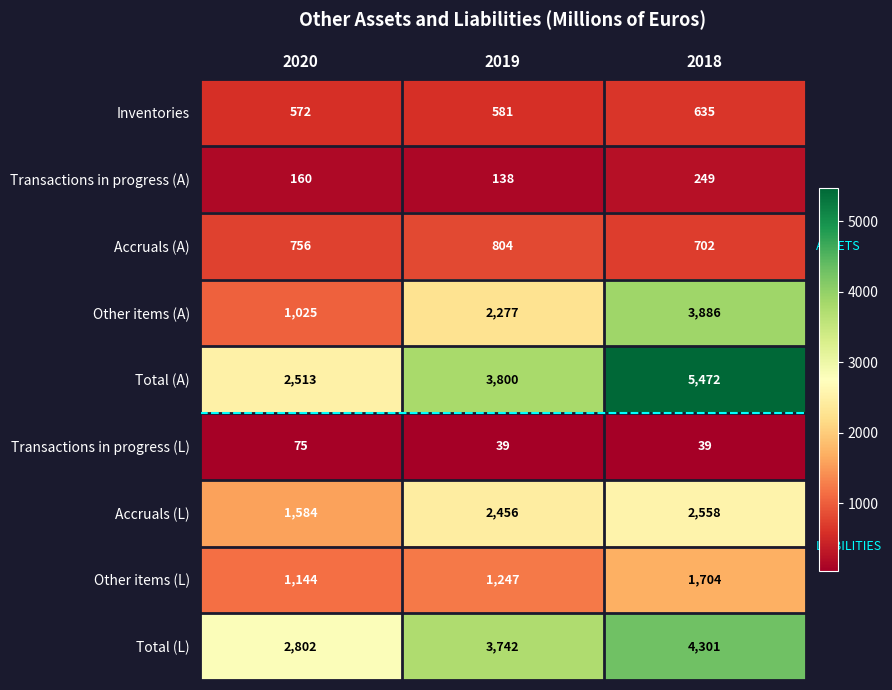

What is the approximate value of Total (A) at 2019, to the nearest 10?

3800